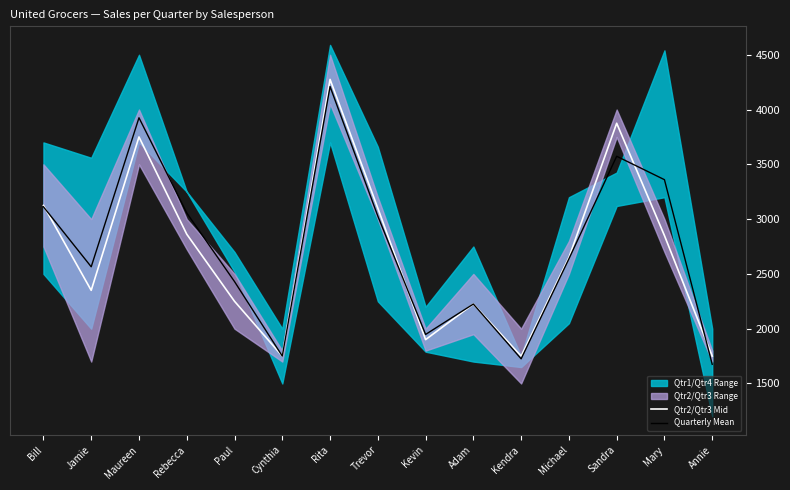

What is the total value across all series at Michael?

5287.5